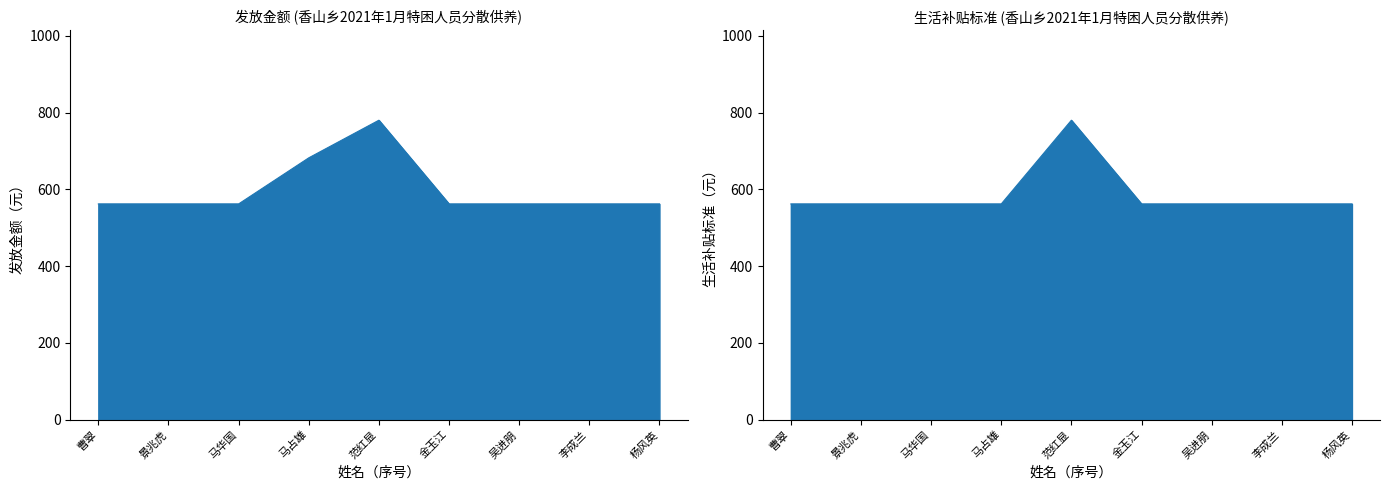

What is the difference between the highest and lowest values at 马占雄?

120